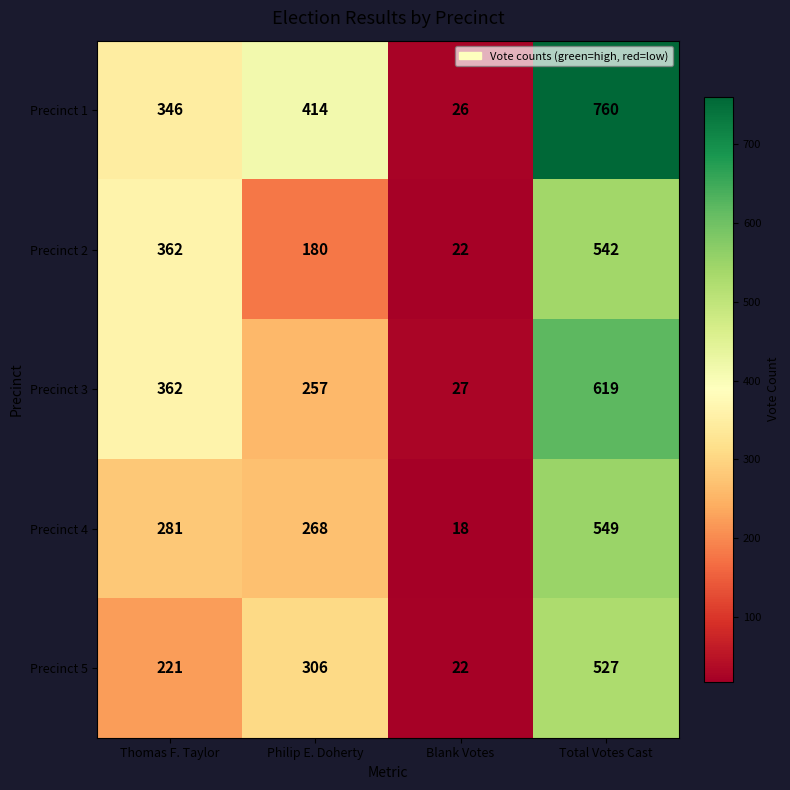

What is the difference between the highest and lowest values at Thomas F. Taylor?

141